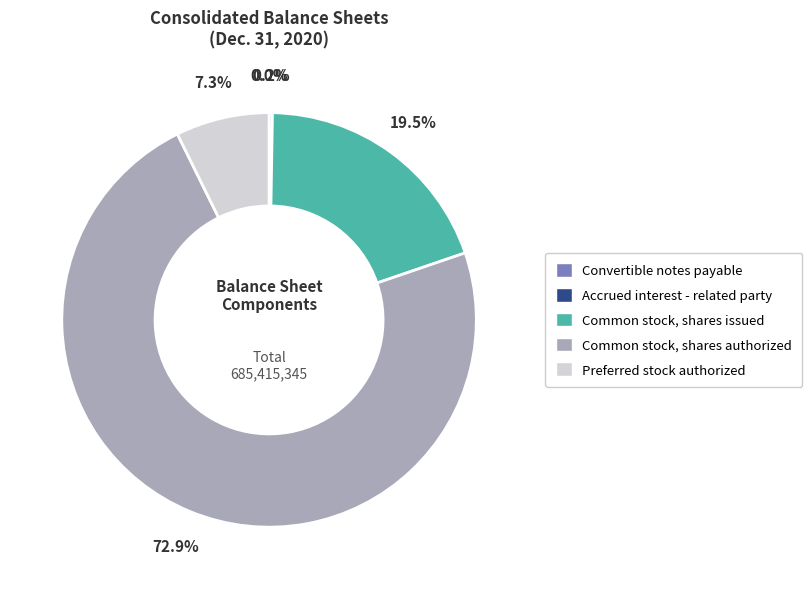

Is Common stock, shares authorized the majority of the pie?

Yes